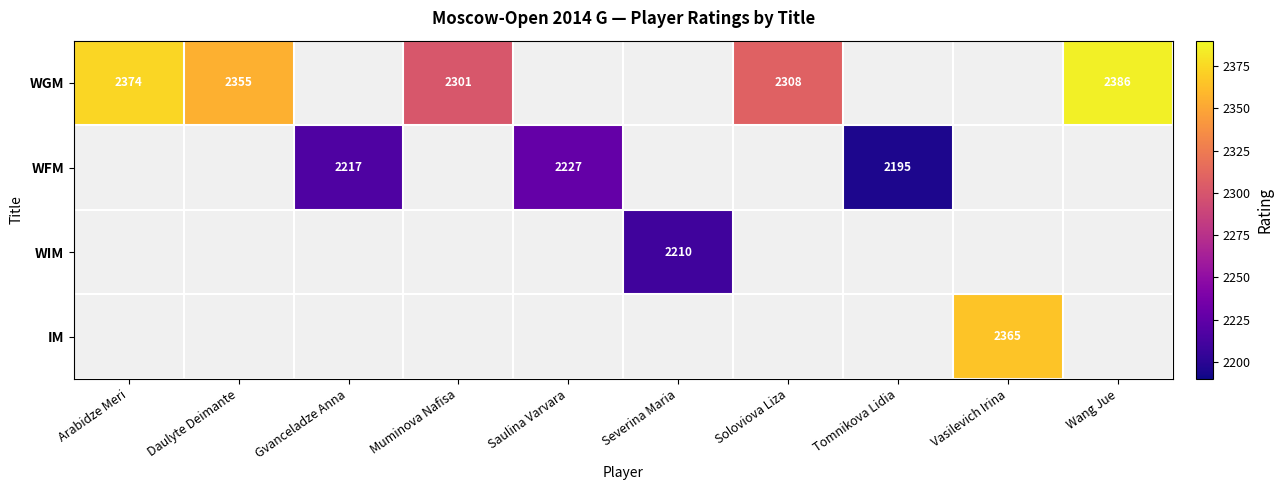

The value of IM at Vasilevich Irina is 826. True or false?

False